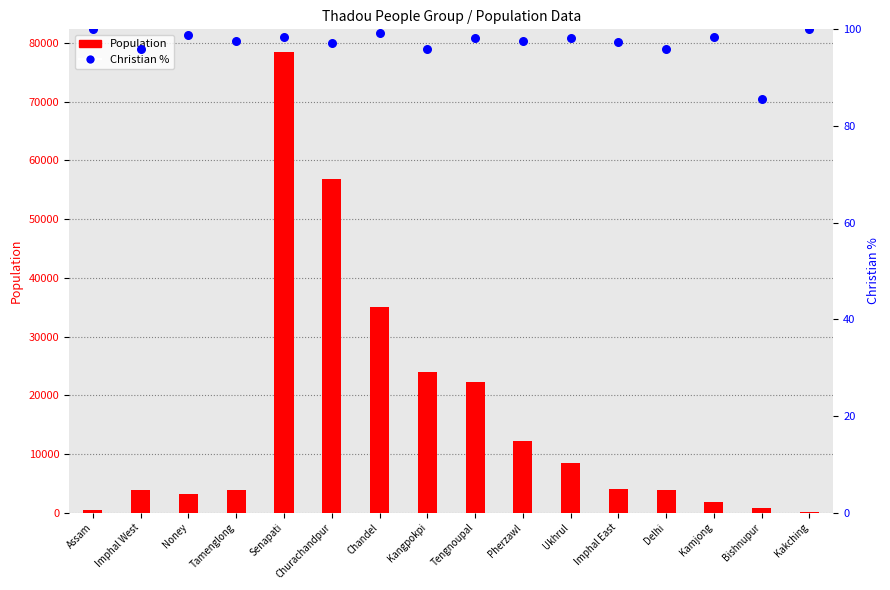

Which series has the largest total across all categories?

Population